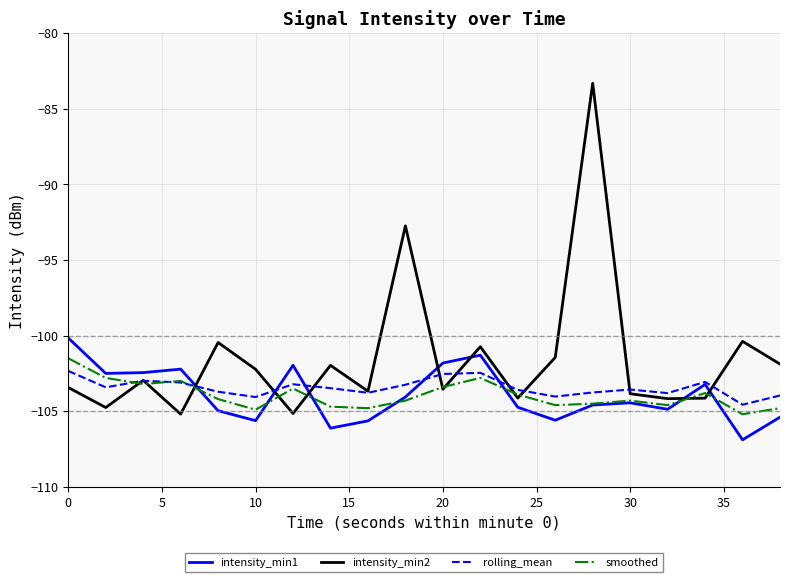

Which series has the largest range (max minus min)?

intensity_min2